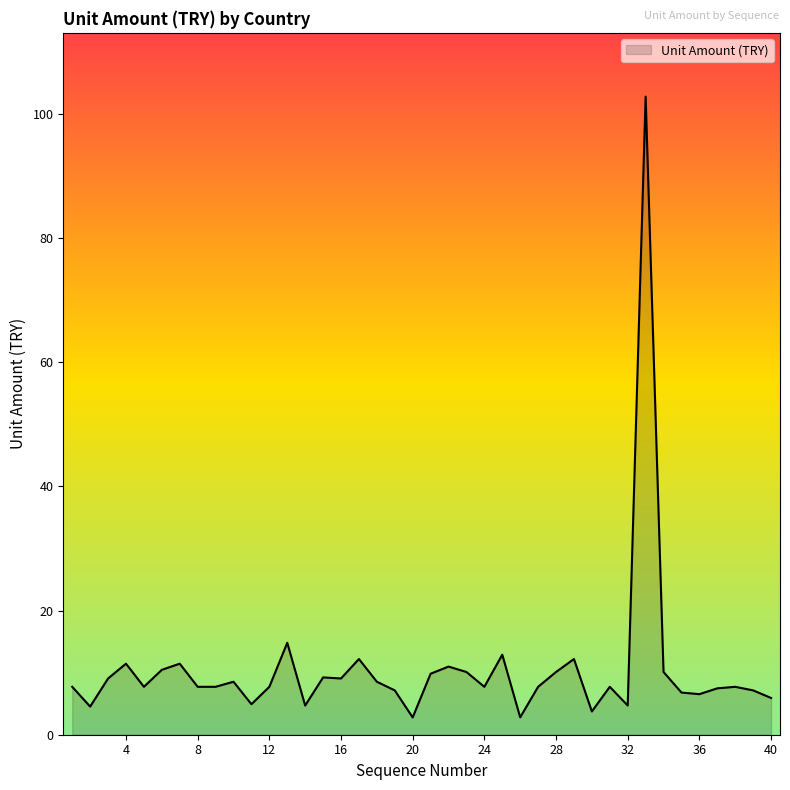

What is the difference between the maximum and minimum values?

100.0